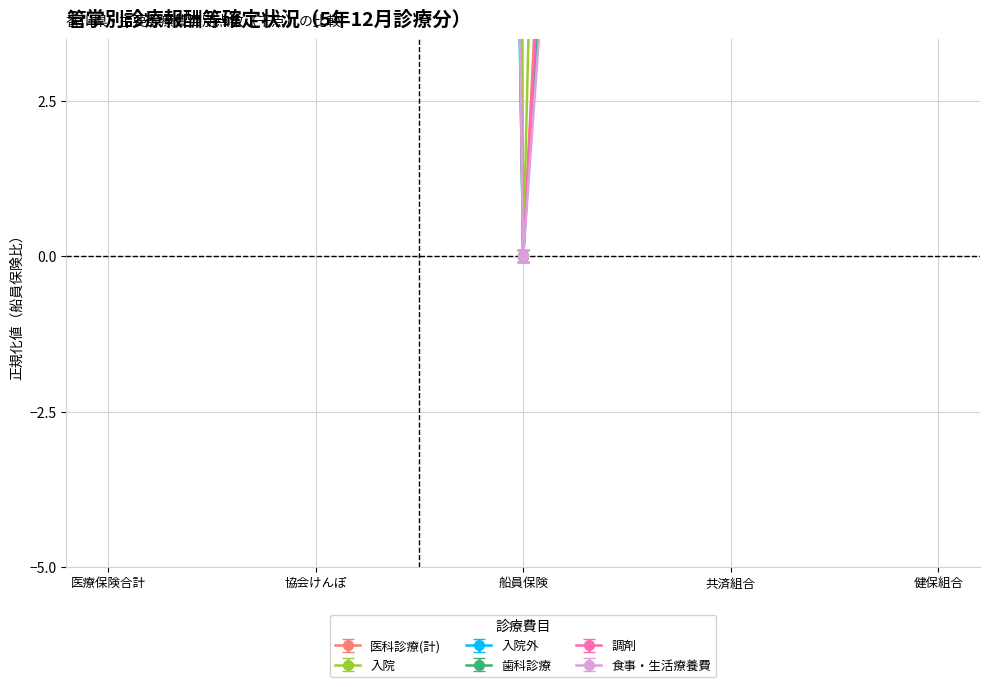

What is the spread (max minus min) of values at 船員保険?

0.1